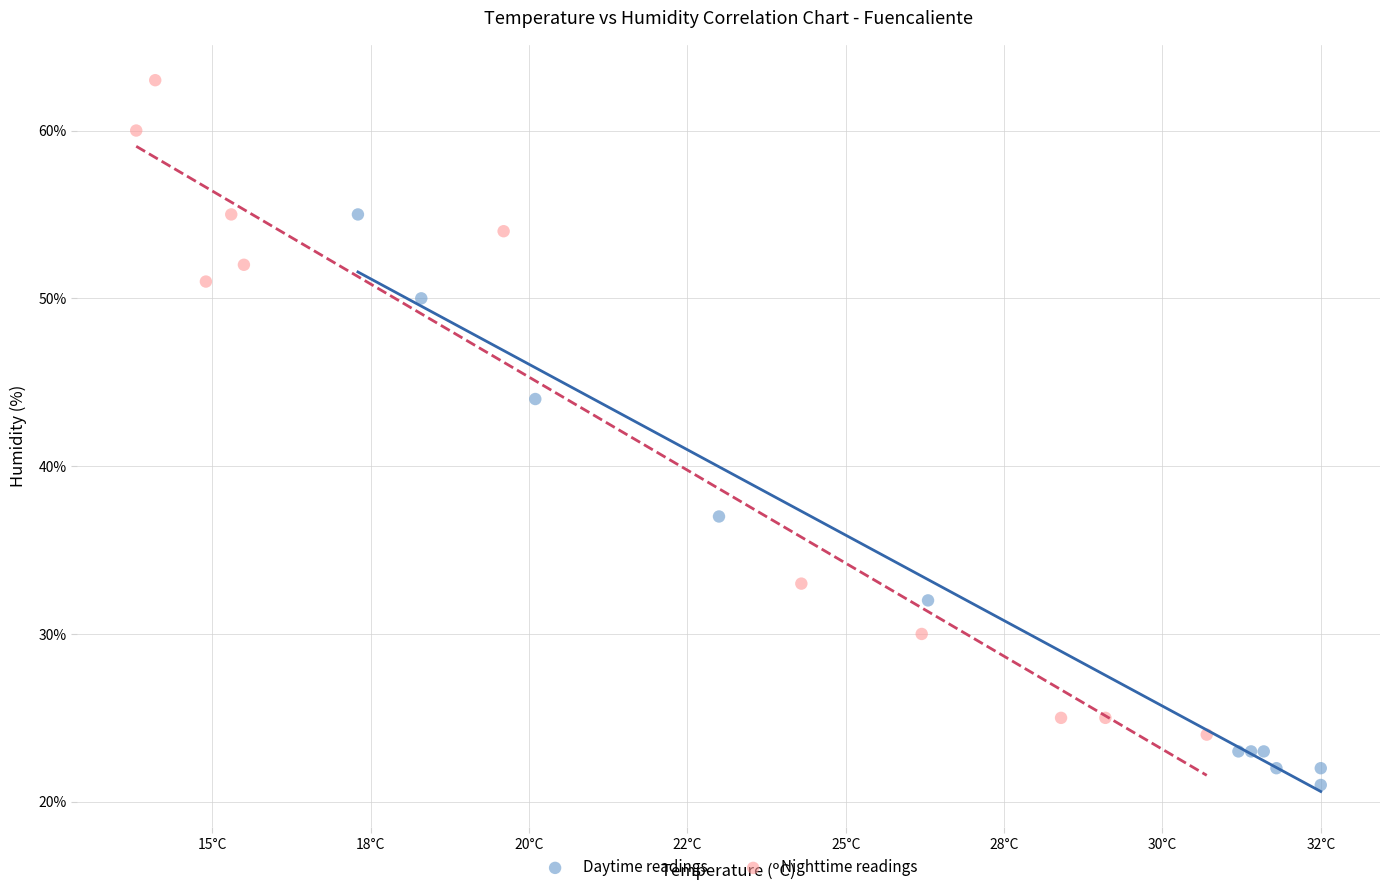

Which series has the largest Y range (max minus min)?

Nighttime readings